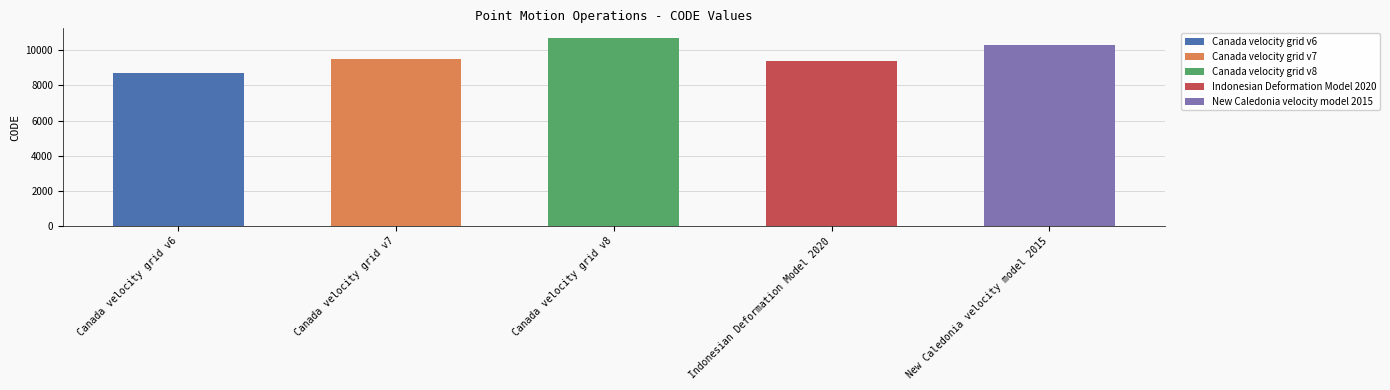

What is the difference between the maximum and second lowest values?

1332